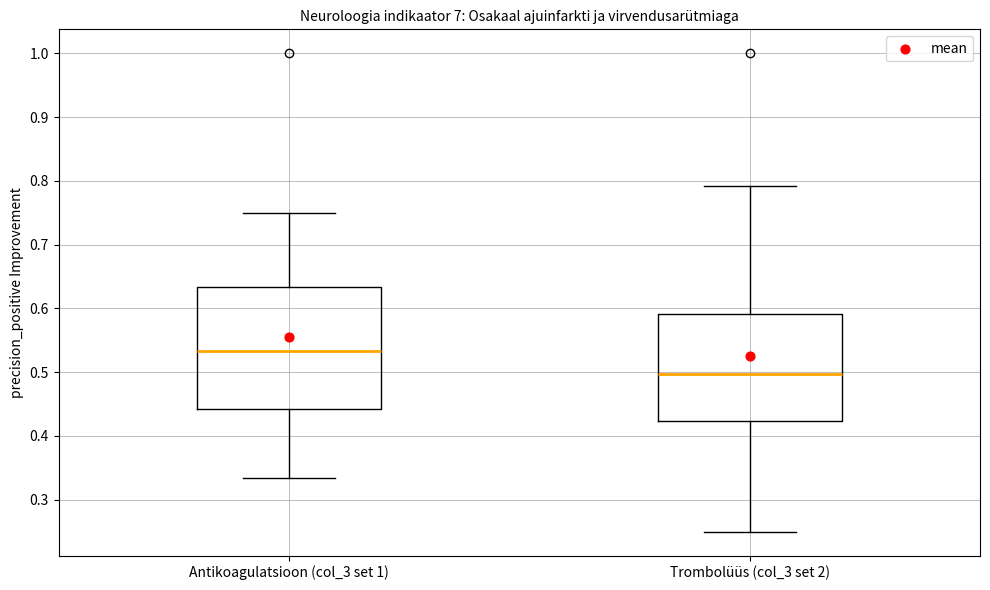

Reading left to right, transcribe this box plot: for each box, give where its median line is, the range the box spans, and where its two whiskers end, as read against the y-axis. The values are not printed on the chart, so give them approximately, as read against the axis.

Antikoagulatsioon (col_3 set 1): median 0.53, box 0.44 to 0.63, whiskers 0.33 to 0.75
Trombolüüs (col_3 set 2): median 0.50, box 0.42 to 0.59, whiskers 0.25 to 0.79